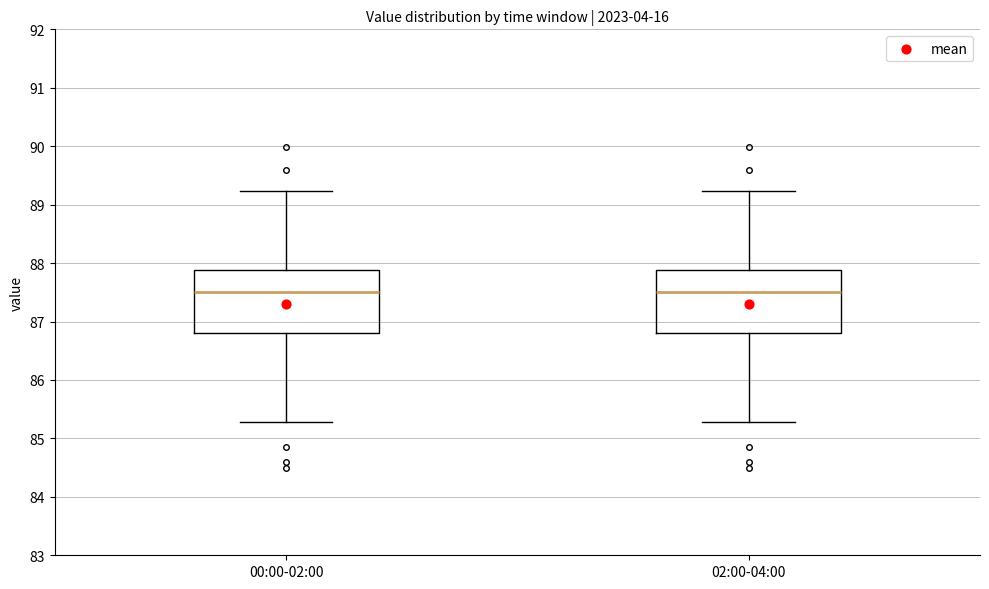

Where does the median line of the box for 02:00-04:00 sit on the y-axis? The values are not printed on the chart, so give them approximately, as read against the axis.

87.5